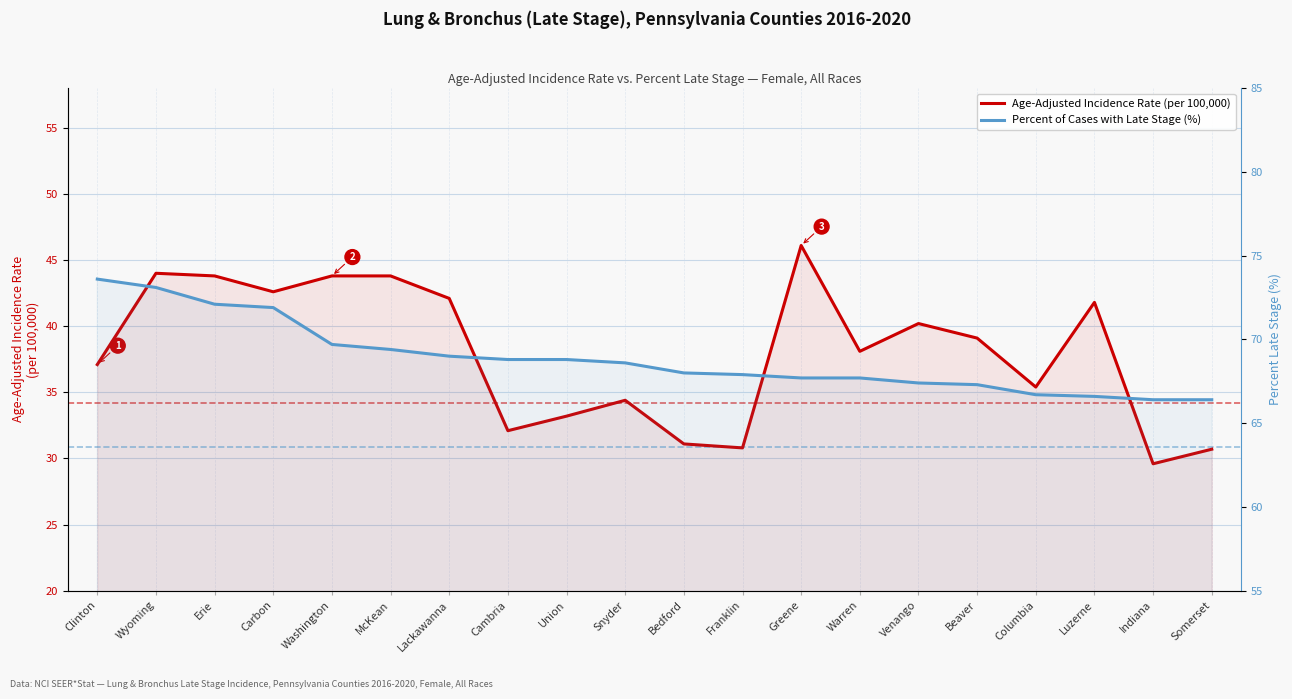

At which category does Age-Adjusted Incidence Rate (per 100,000) reach its first local peak?

Wyoming